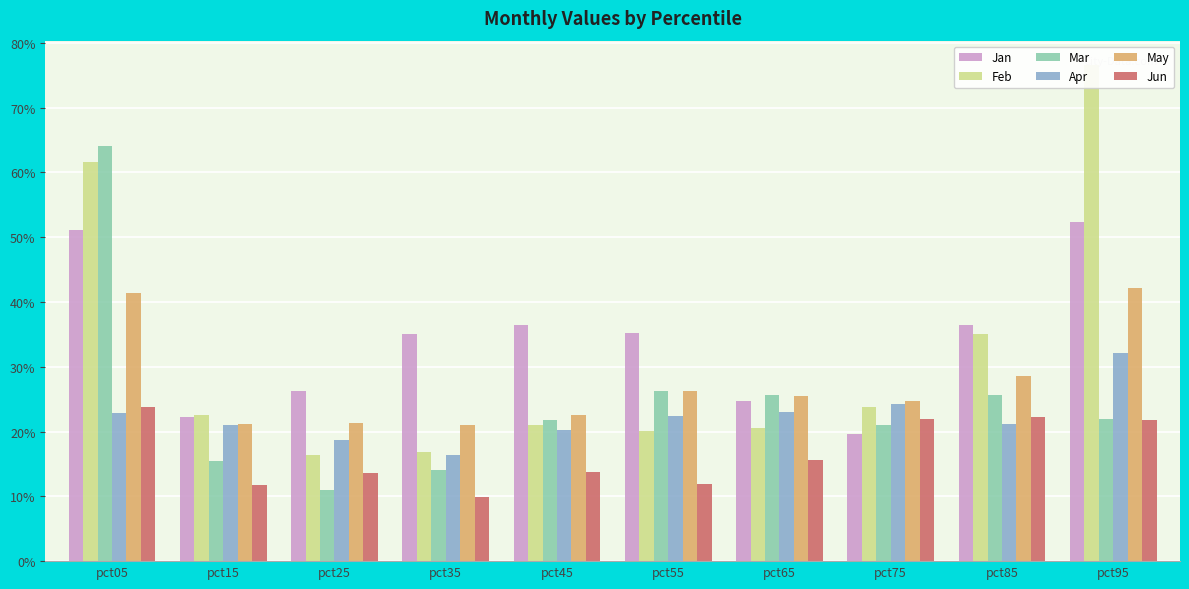

Which label corresponds to the largest value in the chart?

pct95